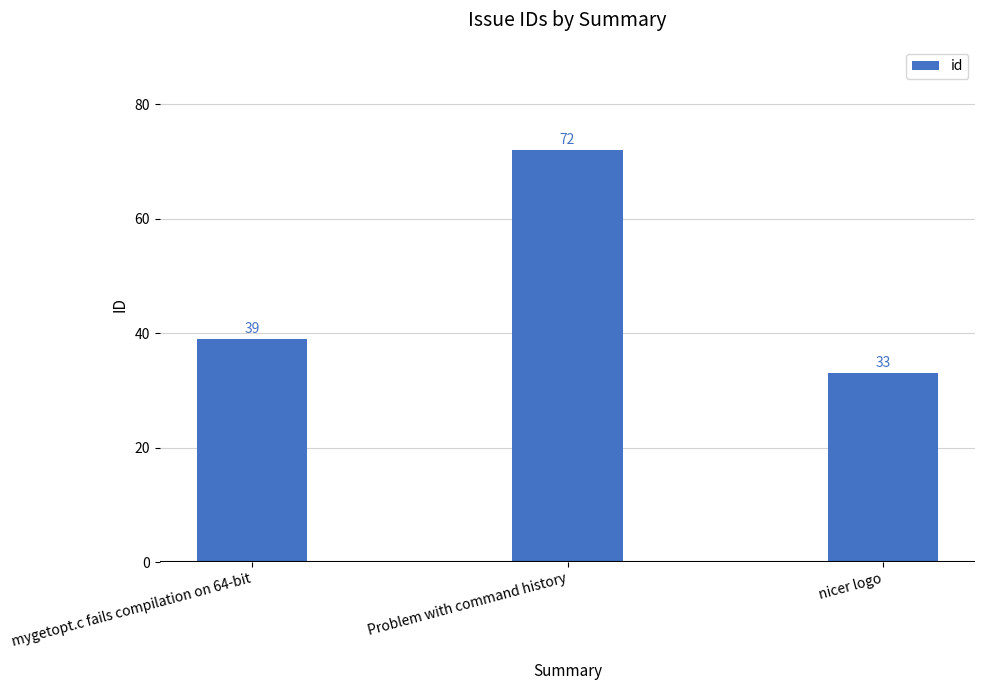

List the labels in order of value, smallest first.

nicer logo, mygetopt.c fails compilation on 64-bit, Problem with command history